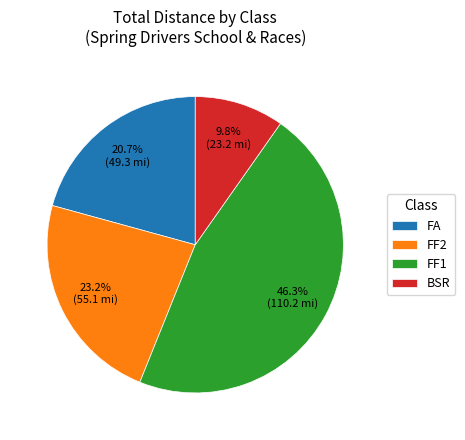

Is it true that FF1 is 18% of the pie?

False